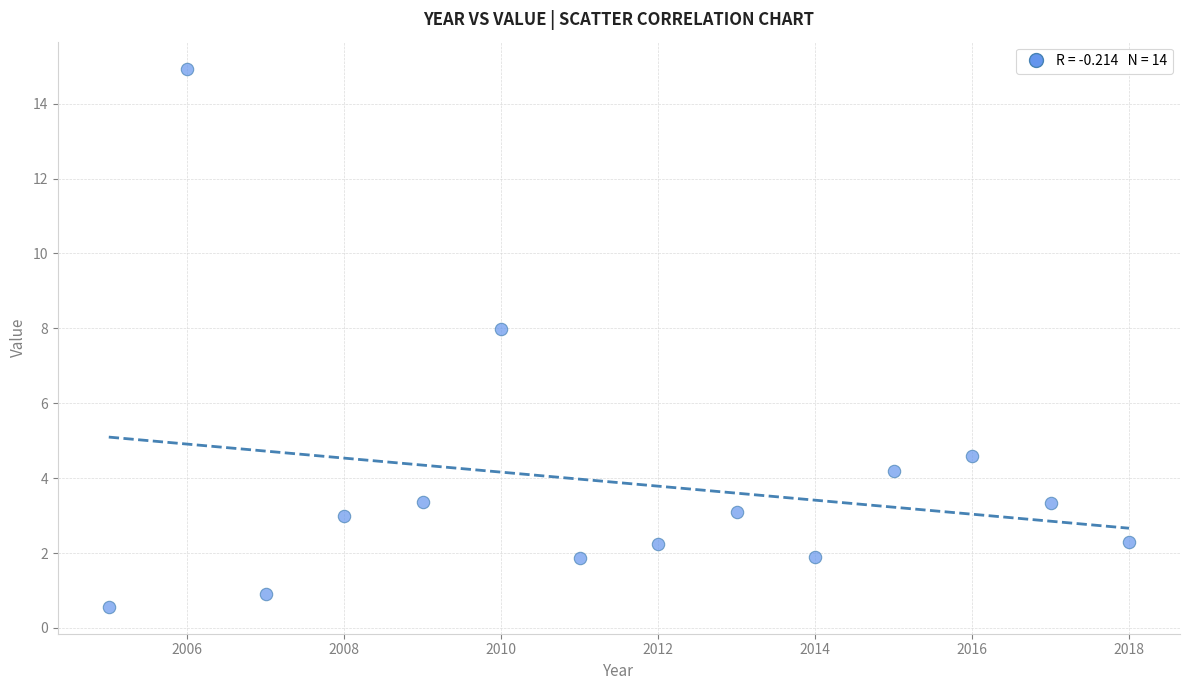

What is the range of X values (max minus min)?

13.0